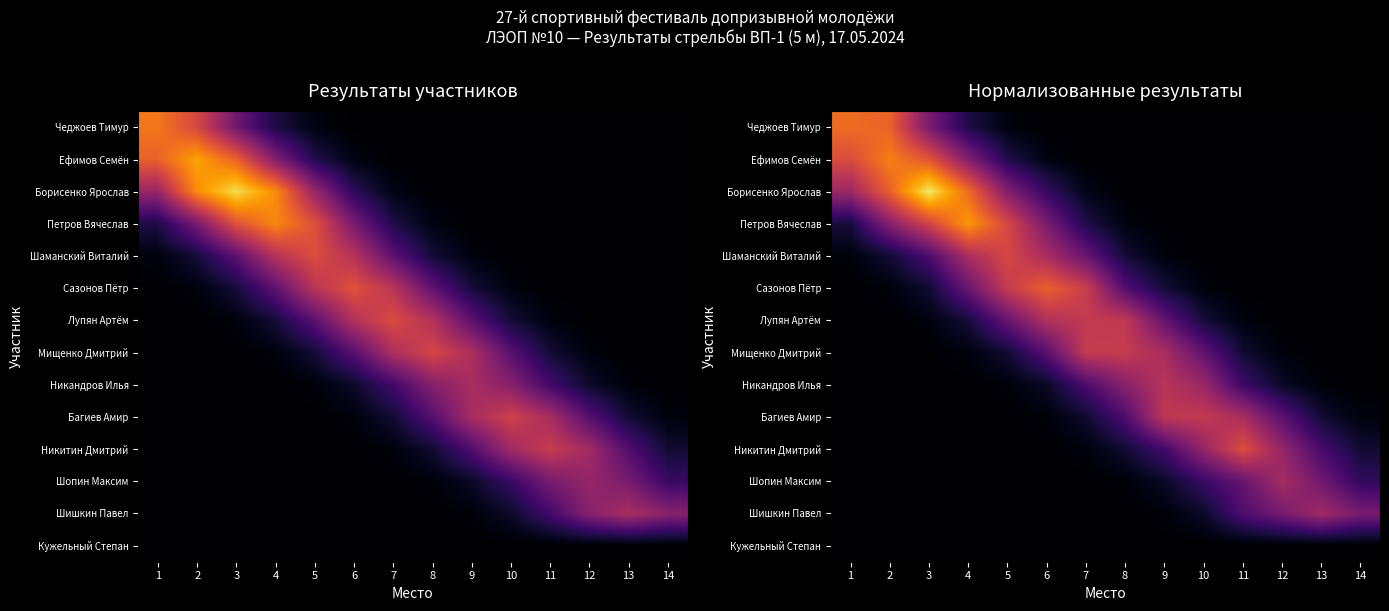

Rank the categories by Ефимов Семён value from highest to lowest.

2, 3, 1, 4, 5, 6, 7, 8, 9, 10, 11, 12, 13, 14